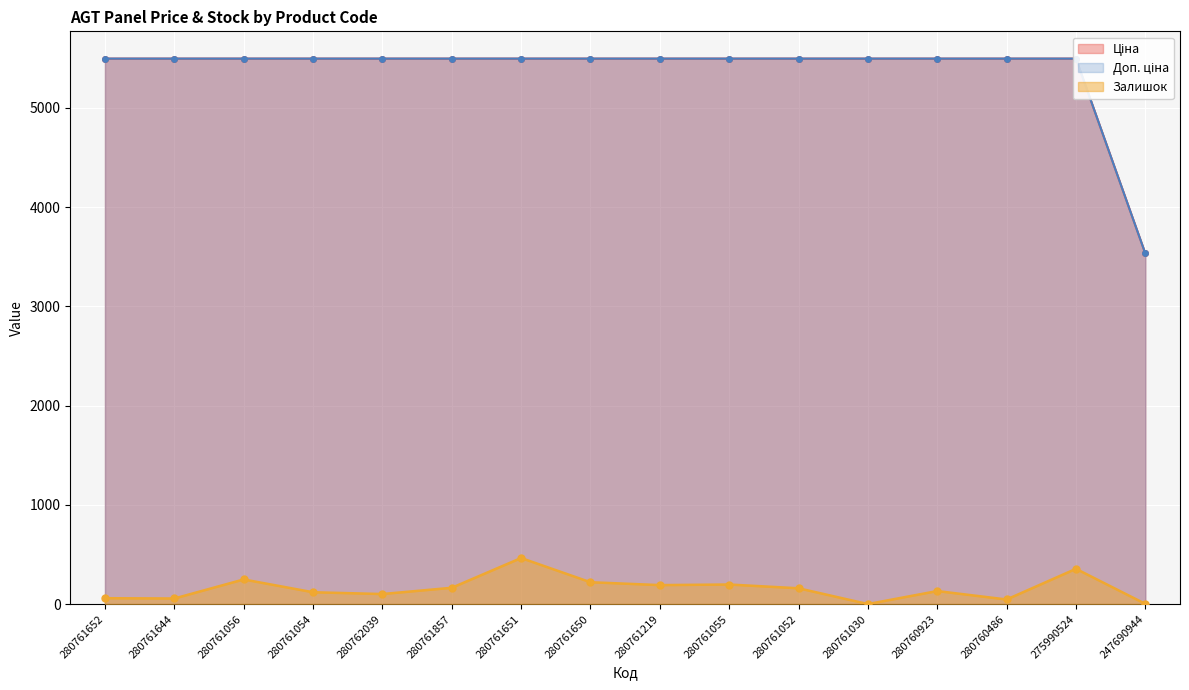

What is the greatest value displayed?

5497.3